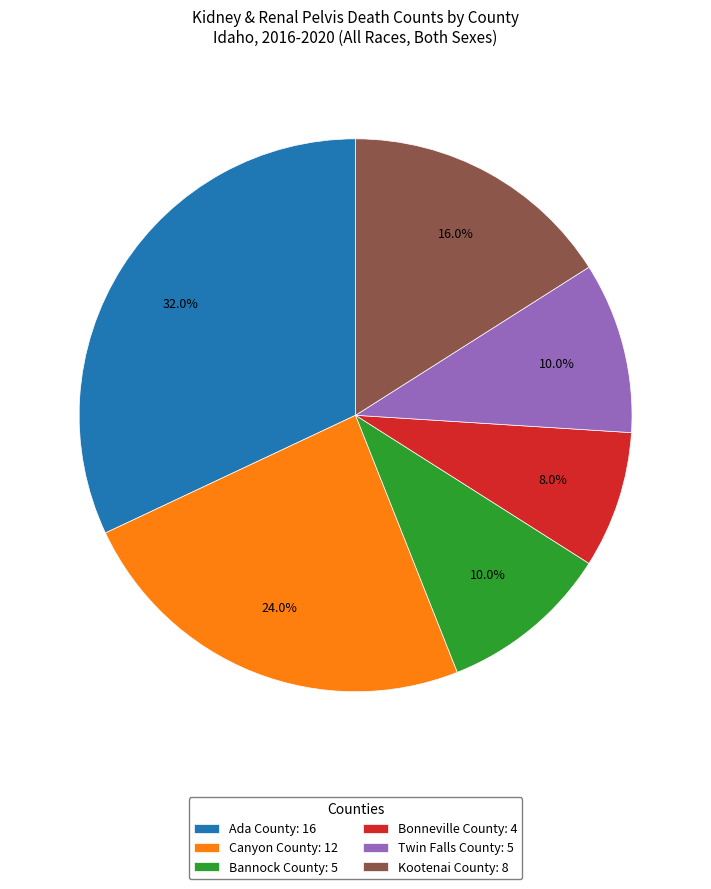

Does Bonneville County account for over 50% of the chart?

No